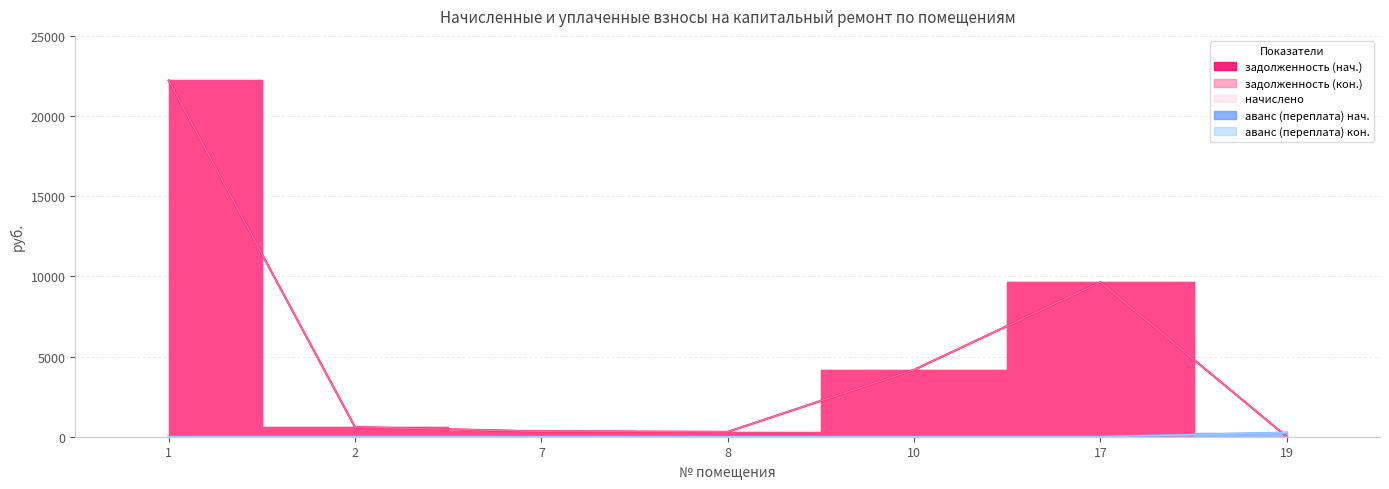

Which series changed the most between 1 and 10?

задолженность (нач.)